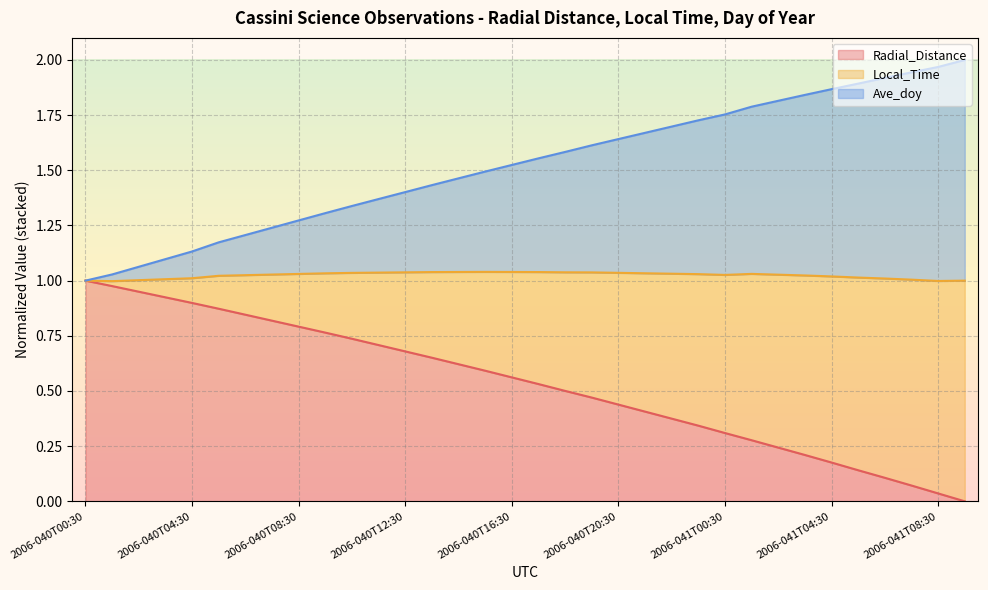

What is the sum of all Local_Time values?

51.8